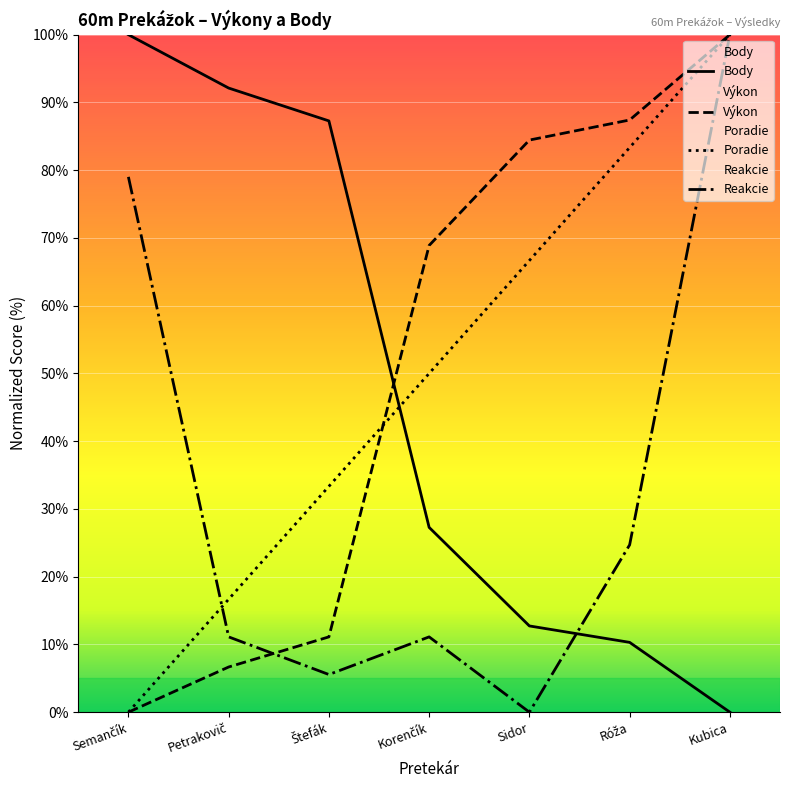

At which category does the chart reach its minimum across all series?

Kubica